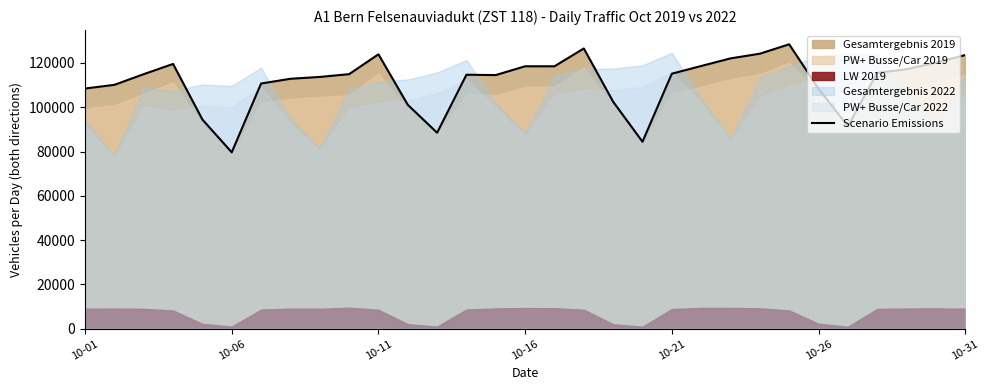

The chart shows a value of 187809 at 7. True or false?

False